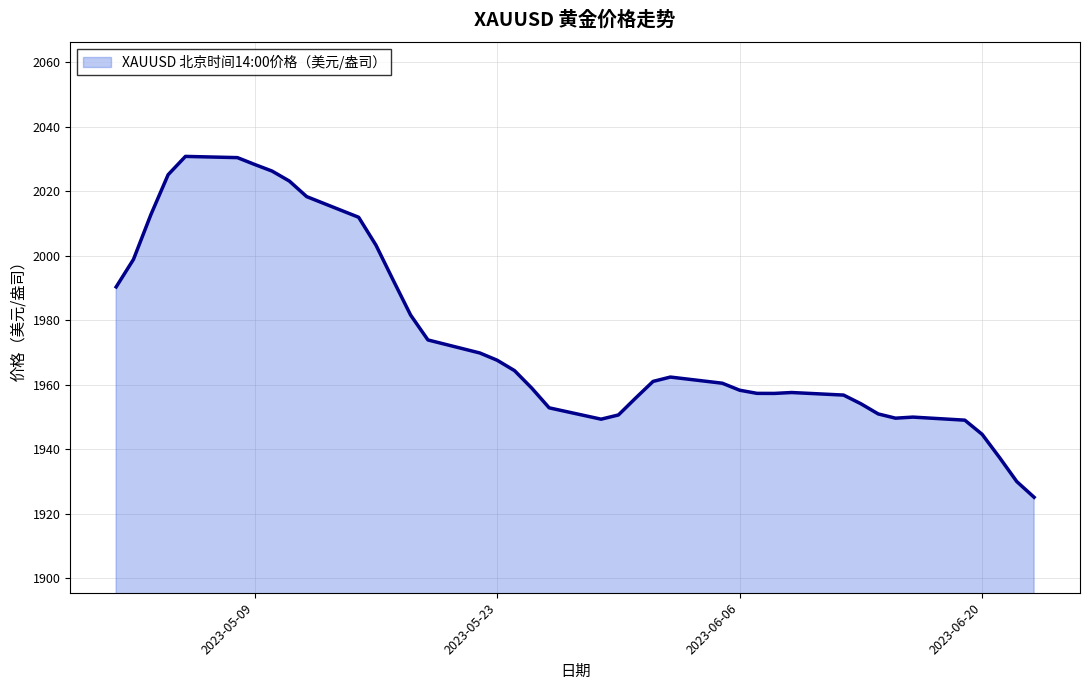

What is the maximum value shown in the chart?

2030.8